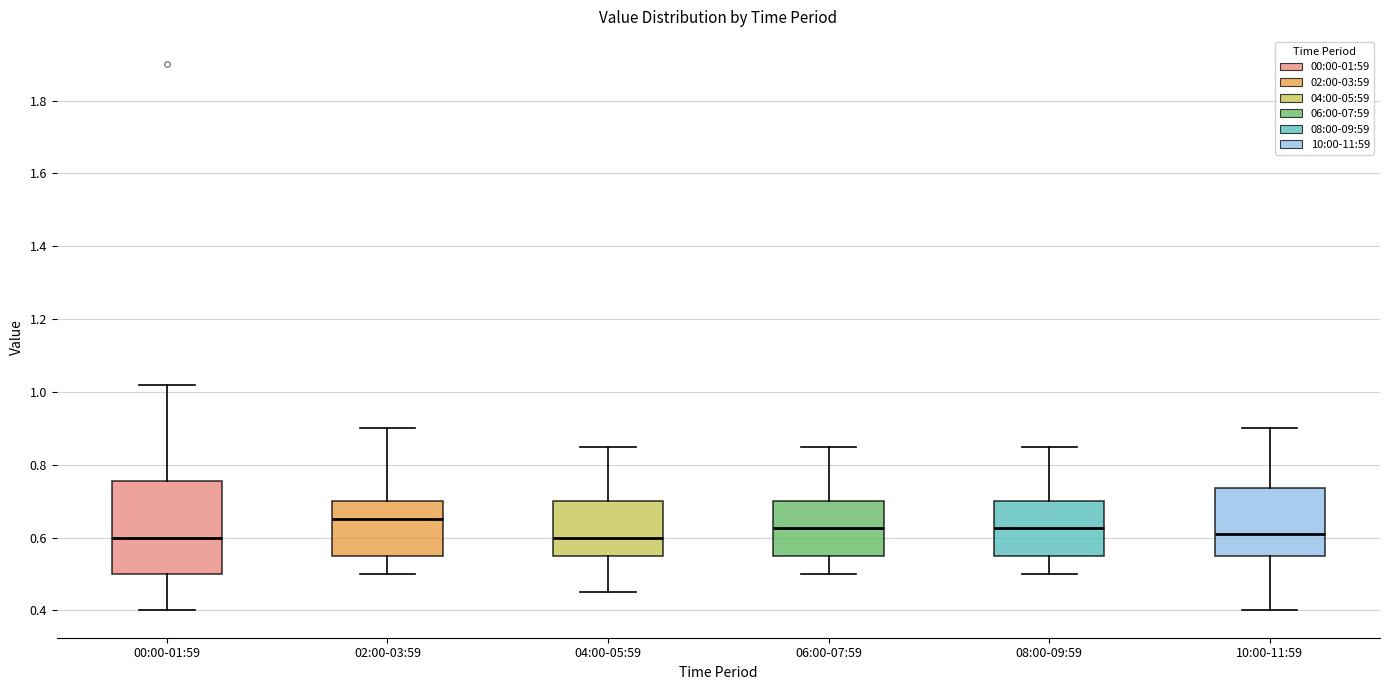

Reading left to right, read every box against the y-axis: the position of its median line, the range the box covers, and the ends of its whiskers. The values are not printed on the chart, so give them approximately, as read against the axis.

00:00-01:59: median 0.60, box 0.50 to 0.76, whiskers 0.40 to 1.02
02:00-03:59: median 0.66, box 0.56 to 0.70, whiskers 0.50 to 0.90
04:00-05:59: median 0.60, box 0.56 to 0.70, whiskers 0.46 to 0.86
06:00-07:59: median 0.62, box 0.56 to 0.70, whiskers 0.50 to 0.86
08:00-09:59: median 0.62, box 0.56 to 0.70, whiskers 0.50 to 0.86
10:00-11:59: median 0.62, box 0.56 to 0.74, whiskers 0.40 to 0.90